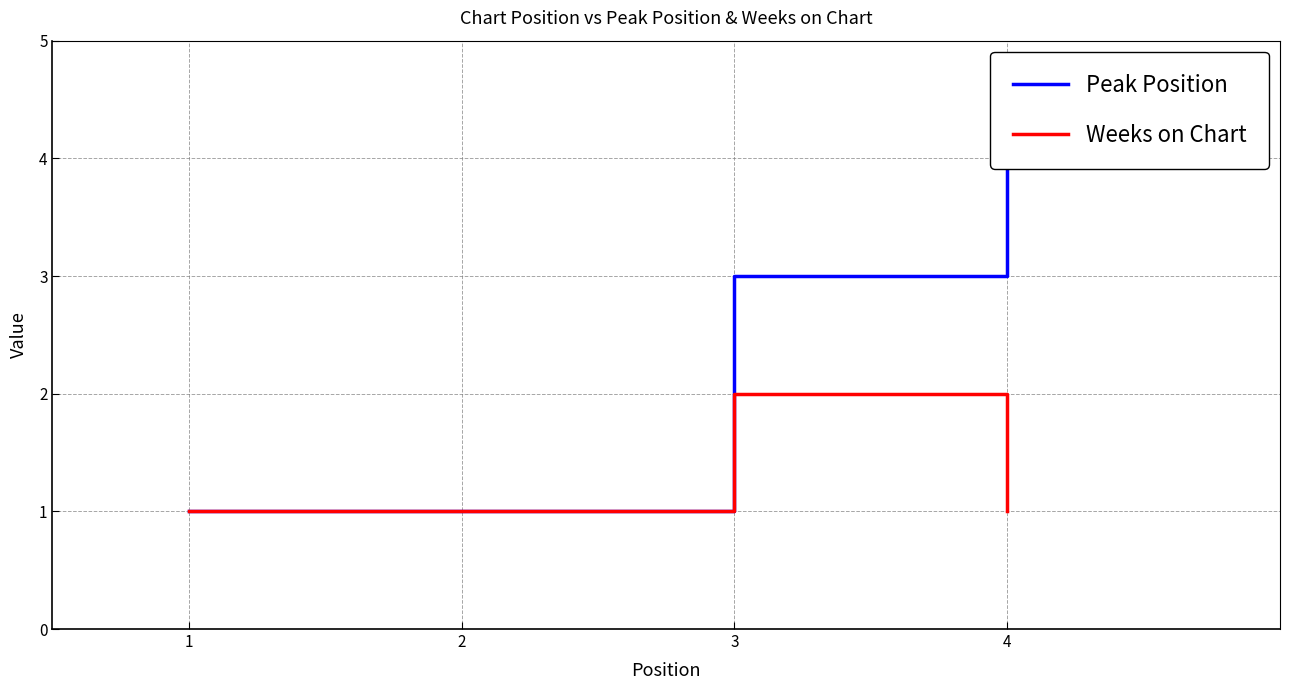

Which category has the highest value in the Weeks on Chart series?

3